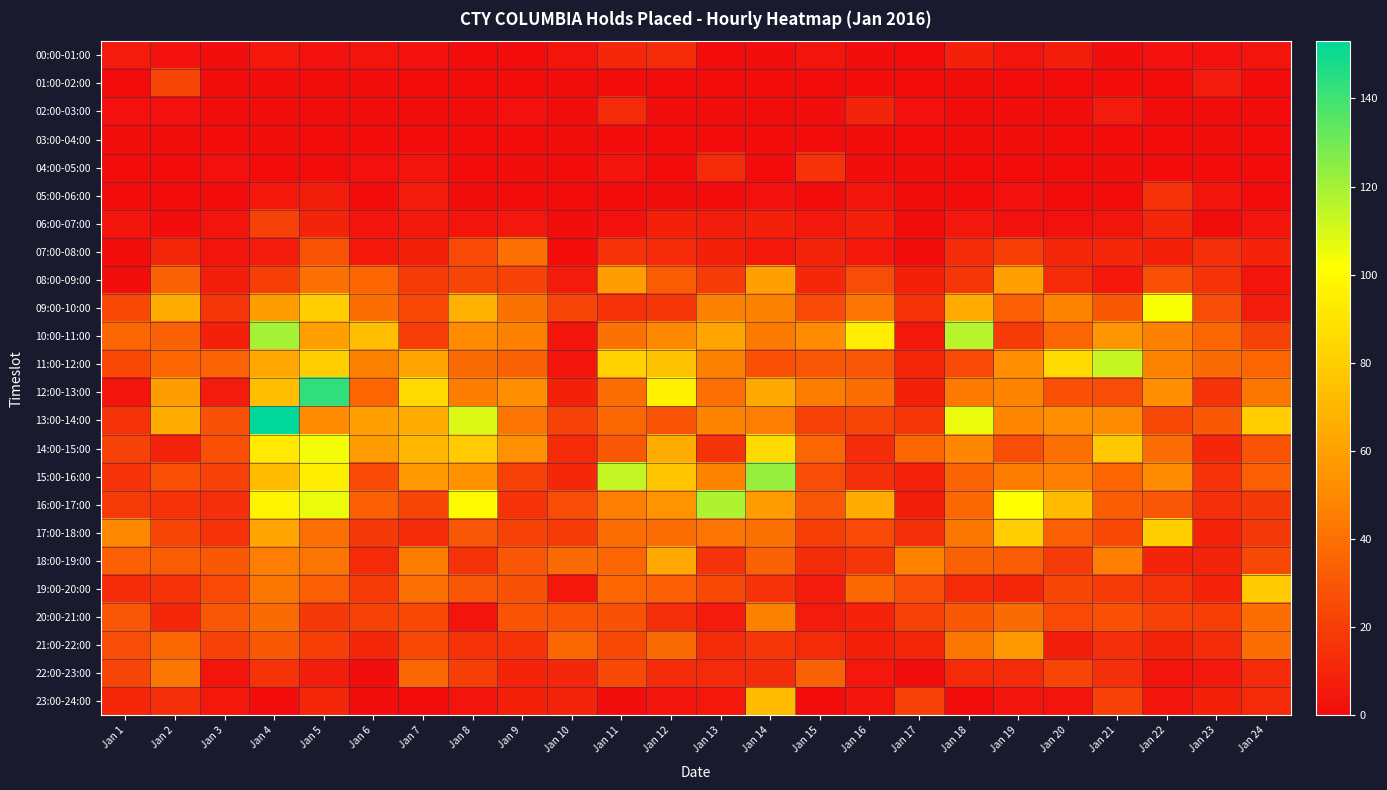

List the series in order of their peak value, lowest first.

03:00-04:00, 00:00-01:00, 02:00-03:00, 04:00-05:00, 05:00-06:00, 06:00-07:00, 01:00-02:00, 07:00-08:00, 22:00-23:00, 20:00-21:00, 21:00-22:00, 08:00-09:00, 18:00-19:00, 23:00-24:00, 19:00-20:00, 17:00-18:00, 09:00-10:00, 14:00-15:00, 11:00-12:00, 16:00-17:00, 10:00-11:00, 15:00-16:00, 12:00-13:00, 13:00-14:00